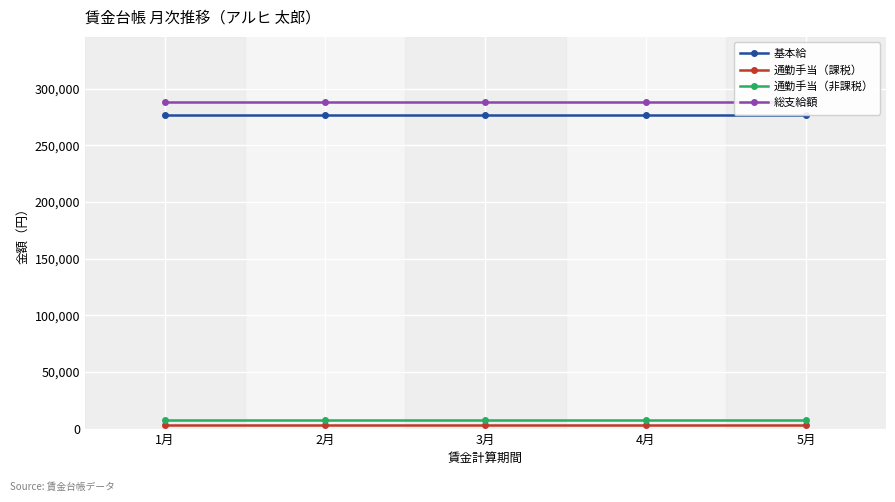

Which has a higher value, 2月 or 5月?

2月